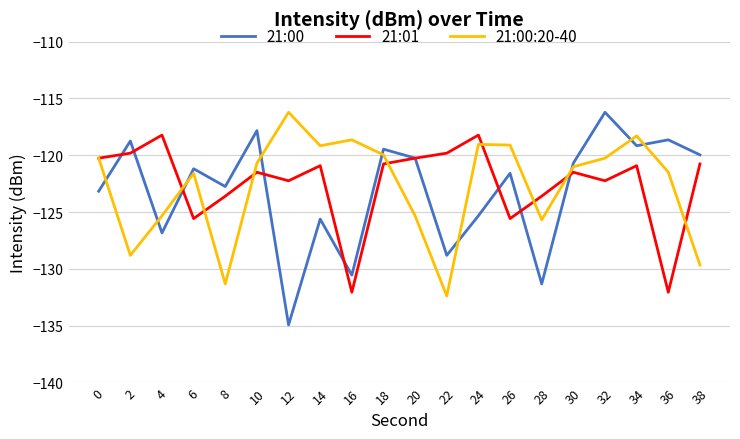

List the series in order of their overall mean, highest first.

21:01, 21:00:20-40, 21:00